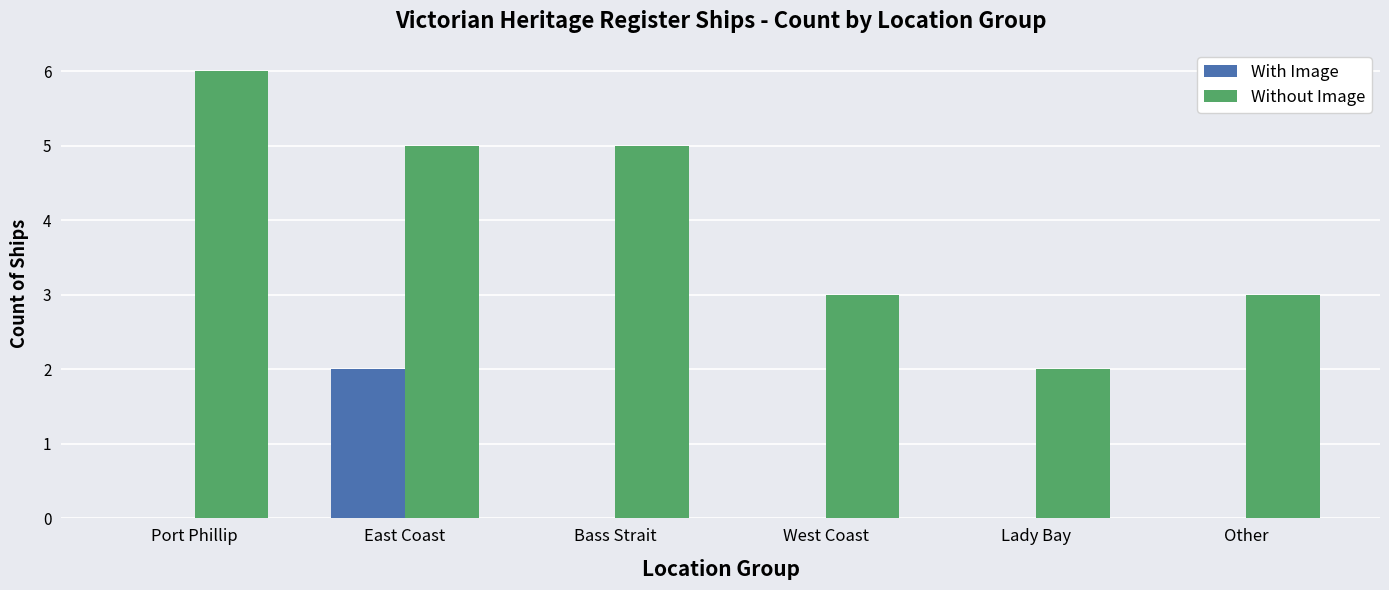

What is the total value across all series at Lady Bay?

2